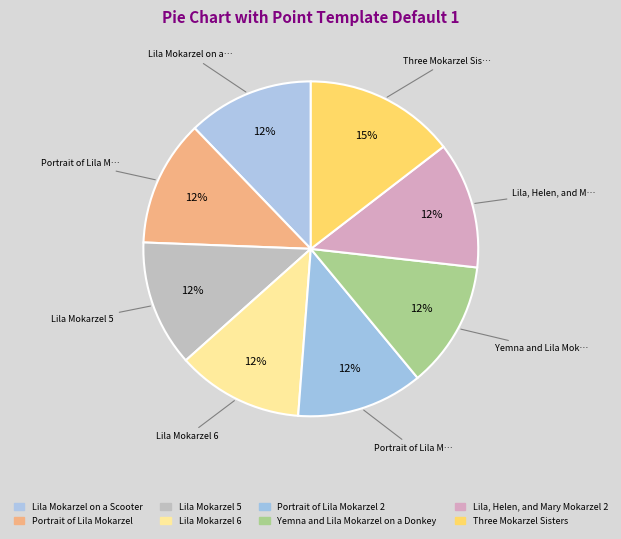

Count the number of slices in the pie.

8